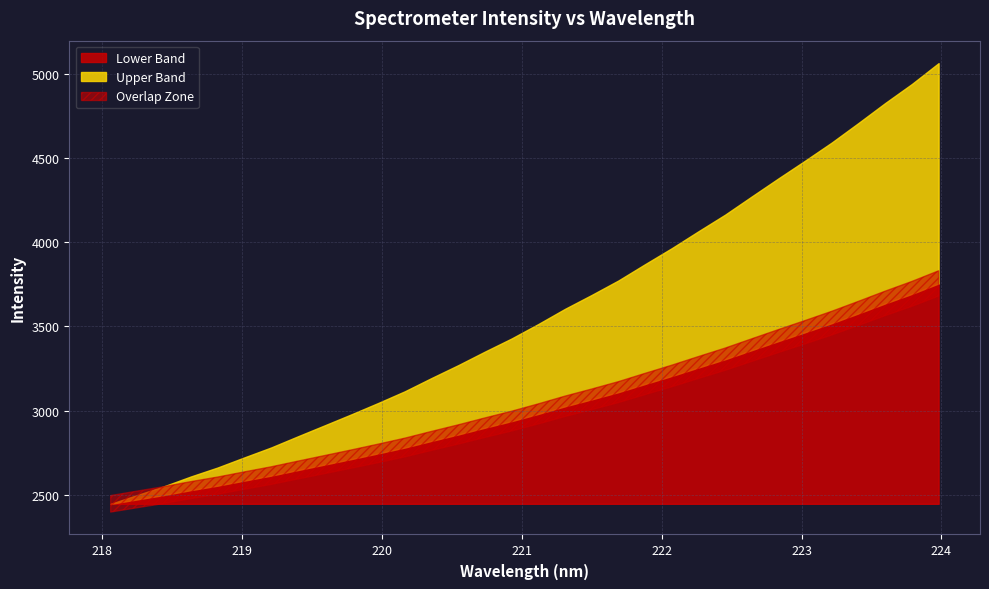

Is it true that the value at 223.2172 is 1028.0?

False